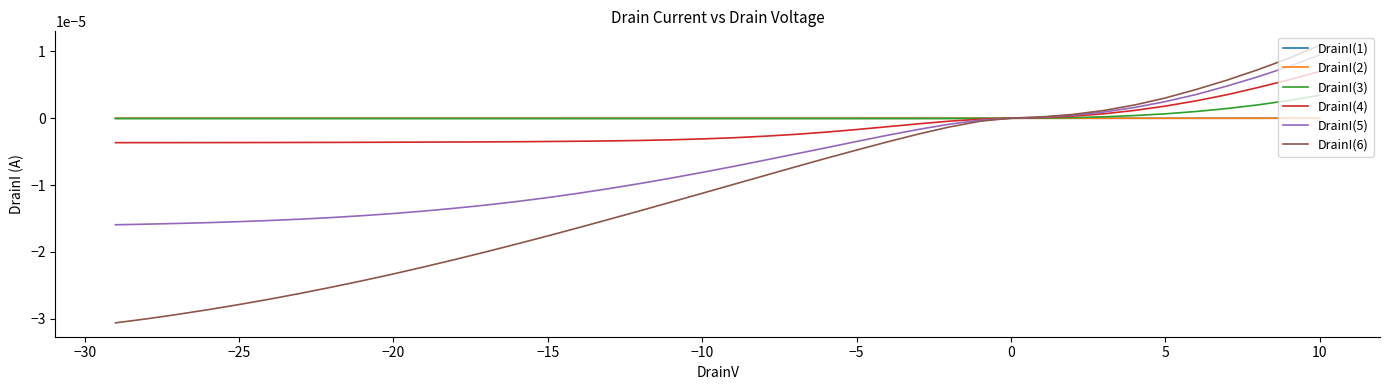

True or false: DrainI(4) and DrainI(3) cross at least once.

True